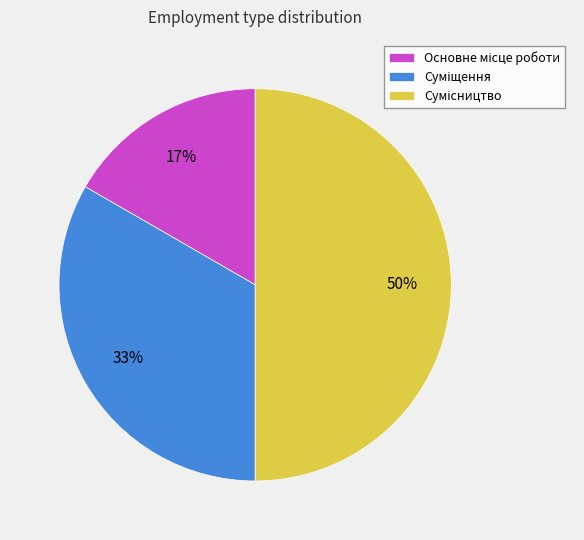

To the nearest percent, what is the average slice percentage?

33%